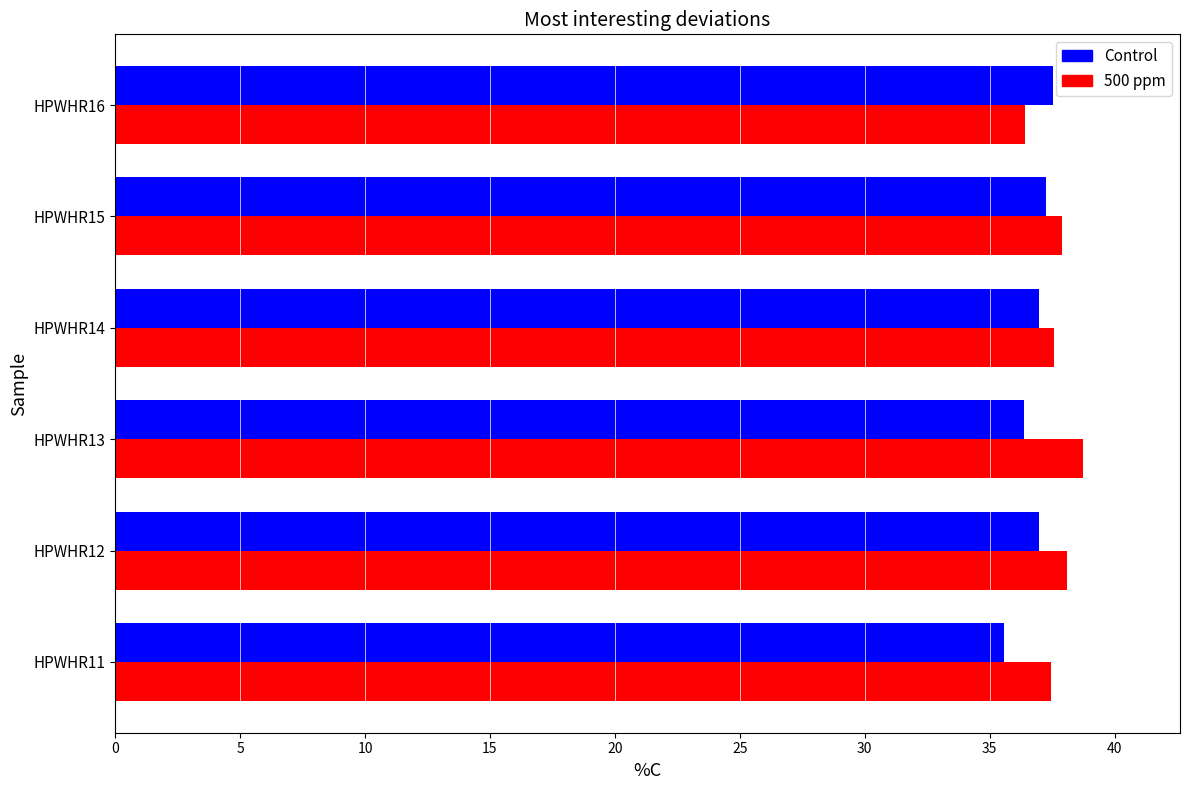

What is the total value across all series at HPWHR16?

74.0